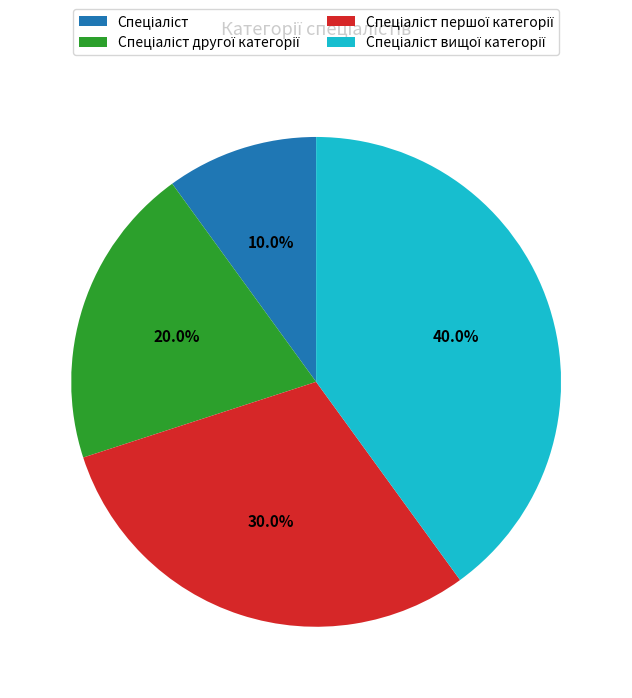

How many slices are in this pie chart?

4